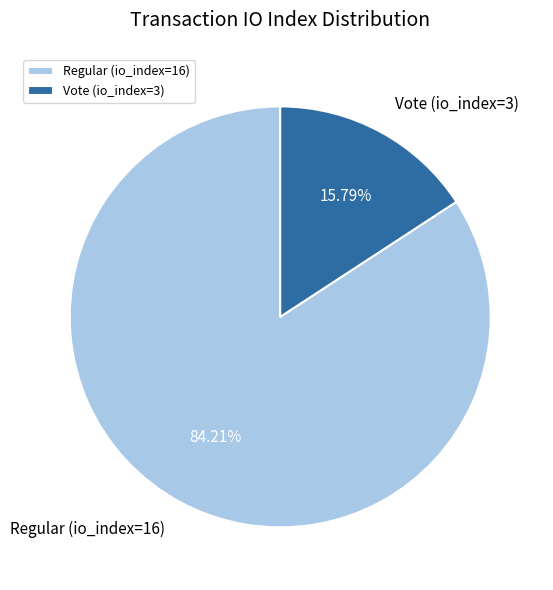

Which category has the smallest portion of the pie?

Vote (io_index=3)